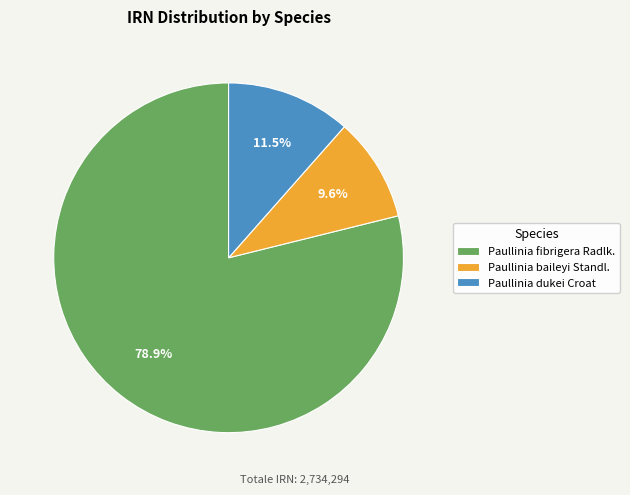

To the nearest percent, what percentage of the pie is Paullinia baileyi Standl.?

10%